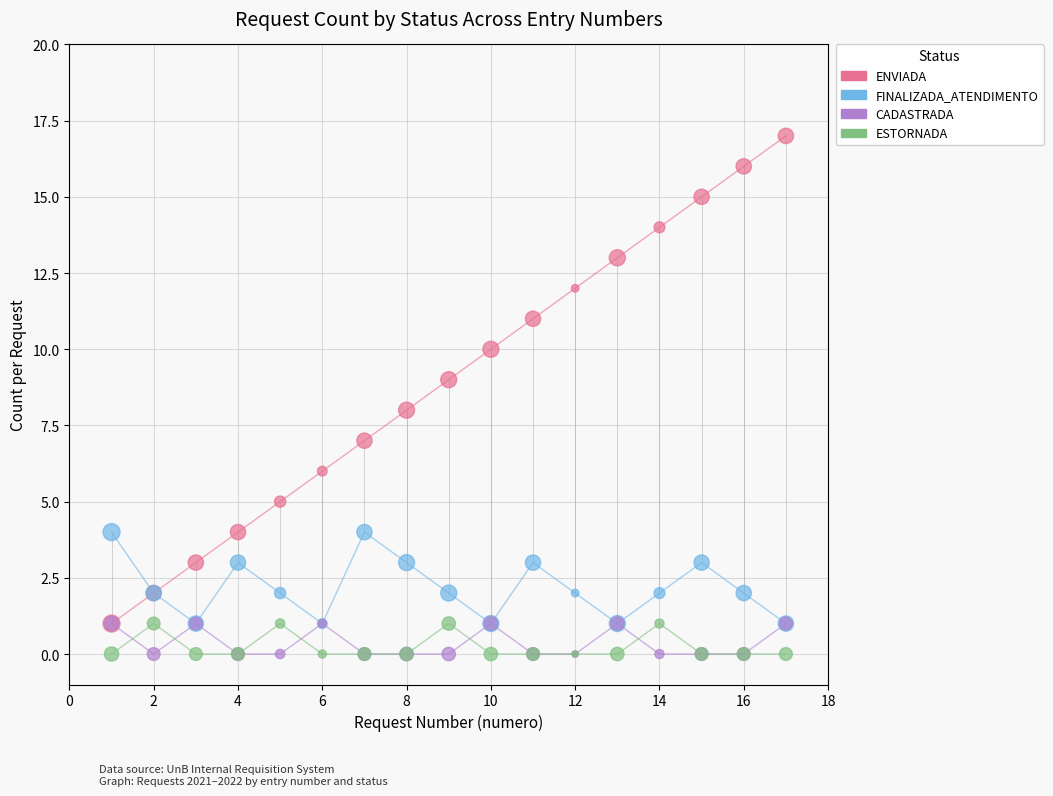

What are all the series names shown in the legend?

ENVIADA, FINALIZADA_ATENDIMENTO, CADASTRADA, ESTORNADA